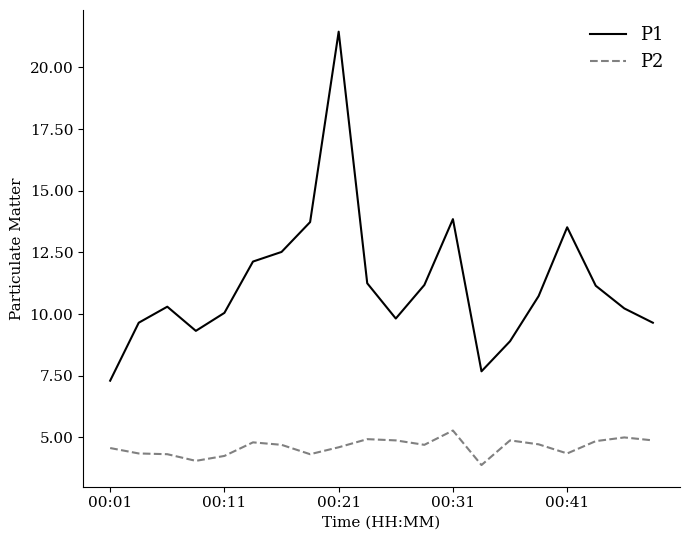

True or false: P1 and P2 cross at least once.

False